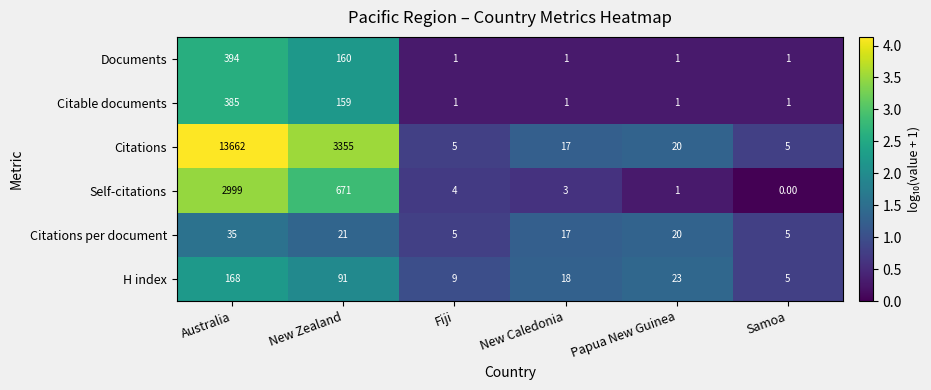

What is the difference between the highest and lowest values at Australia?

13627